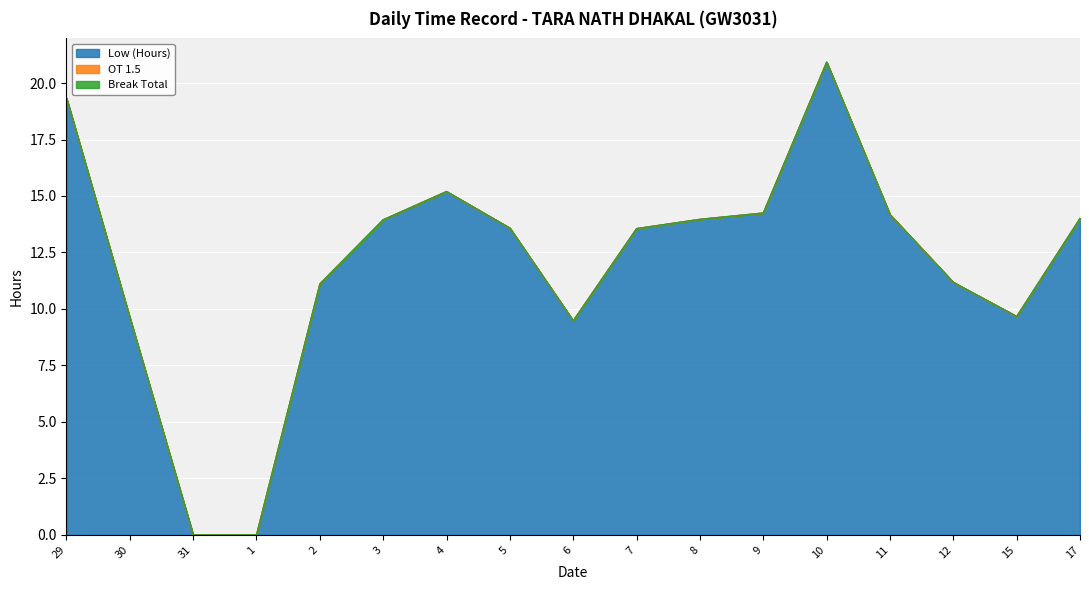

Between 29 and 3, which is larger?

29